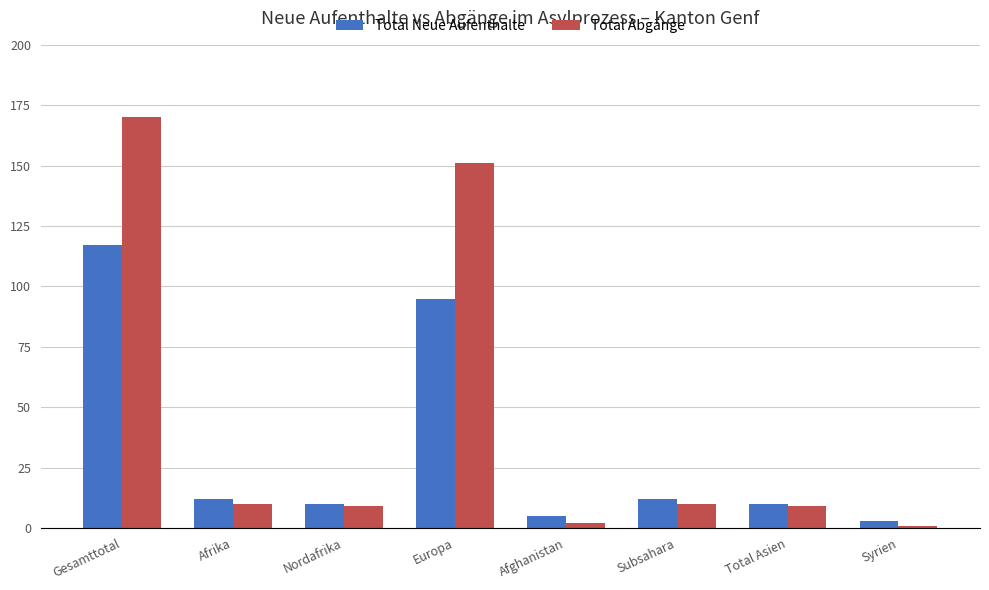

Where does the Total Neue Aufenthalte series first go above 12?

Gesamttotal